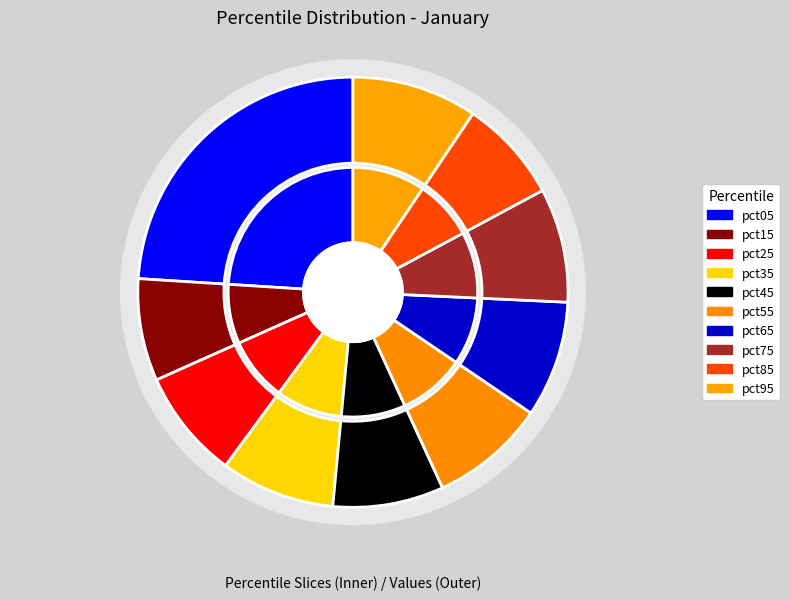

To the nearest percent, what is the combined percentage of pct55 and pct25?

17%